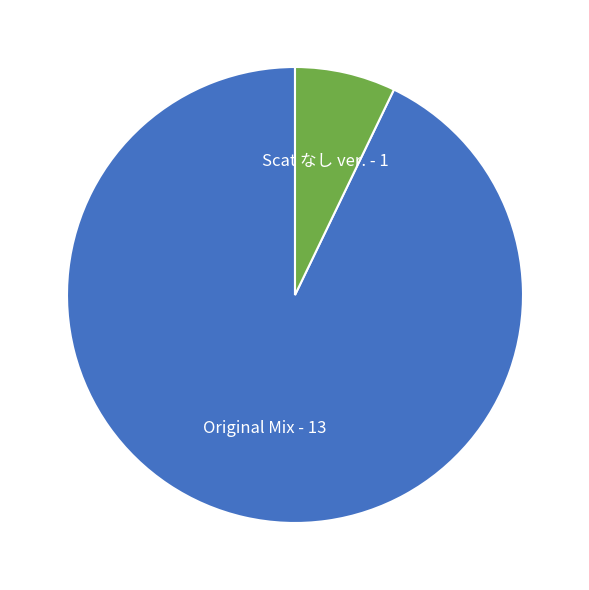

Is there a majority slice in this chart?

Yes